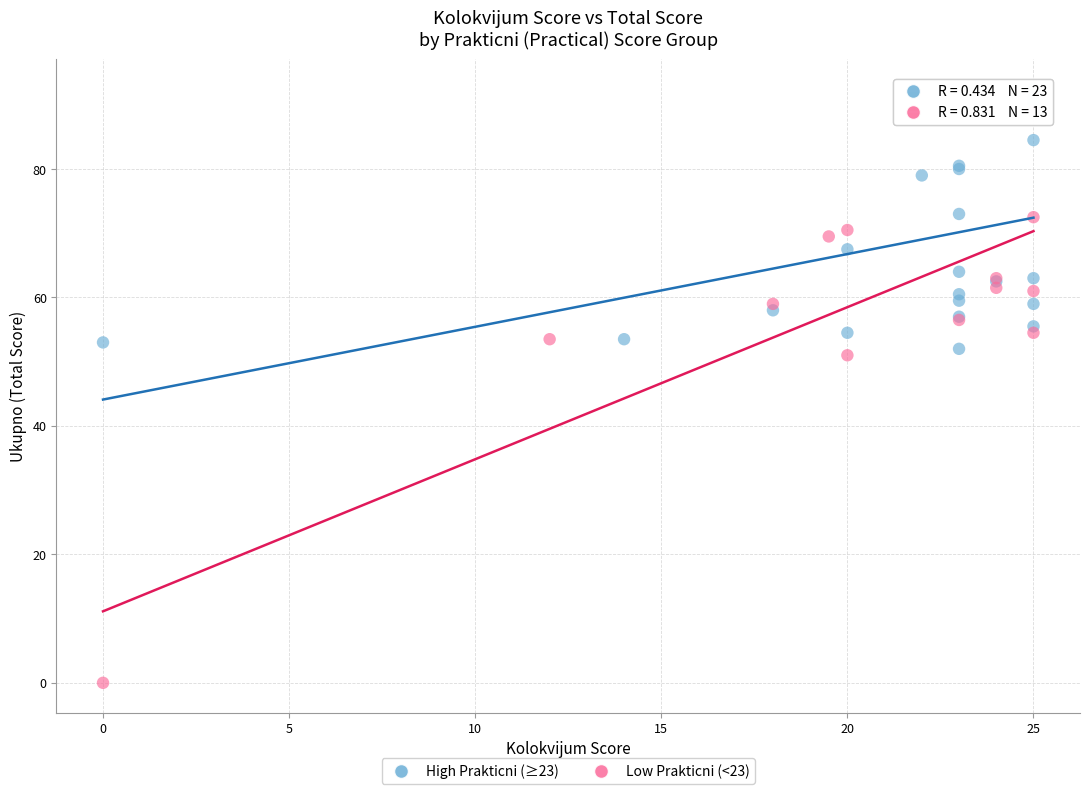

Which series has the largest Y range (max minus min)?

Low Prakticni (<23)